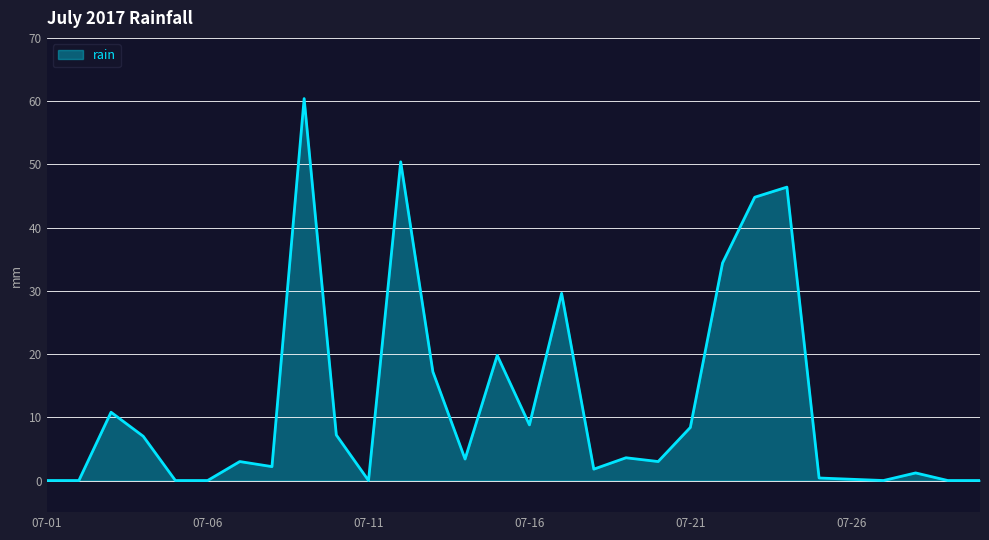

What is the greatest value displayed?

60.4